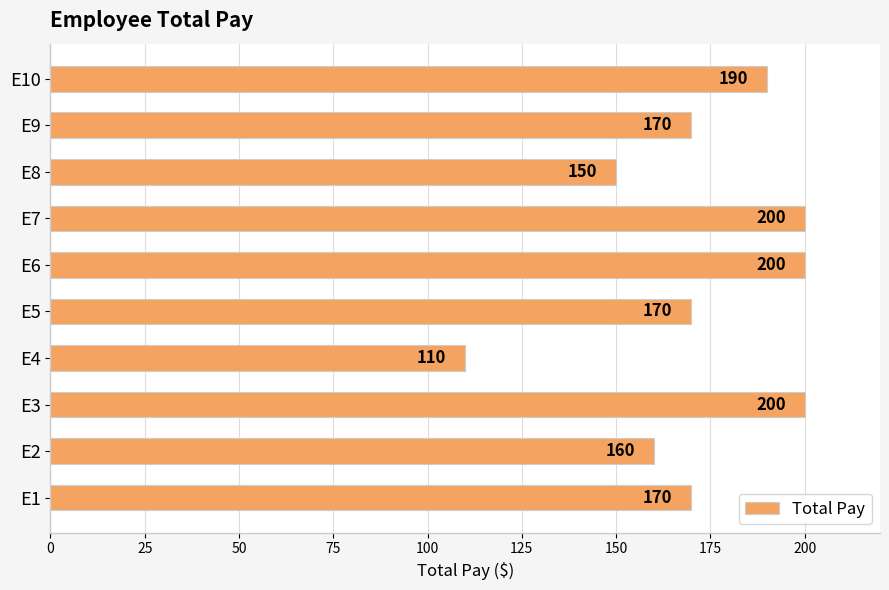

What is the difference between the maximum and minimum values?

90